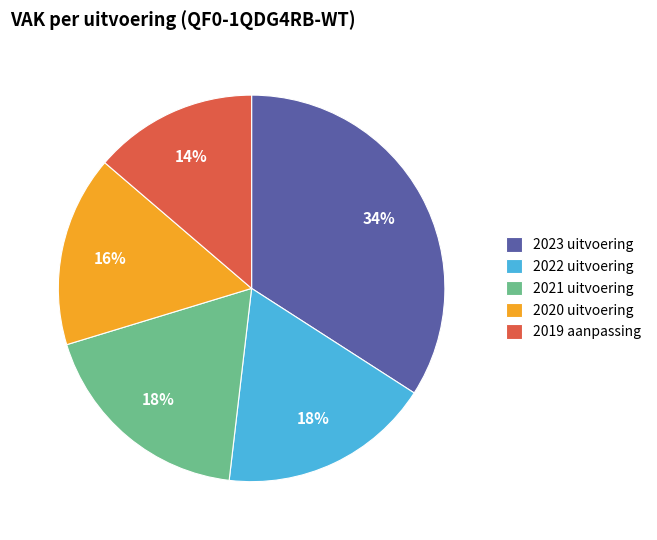

What is the smallest slice in the pie chart?

2019 aanpassing